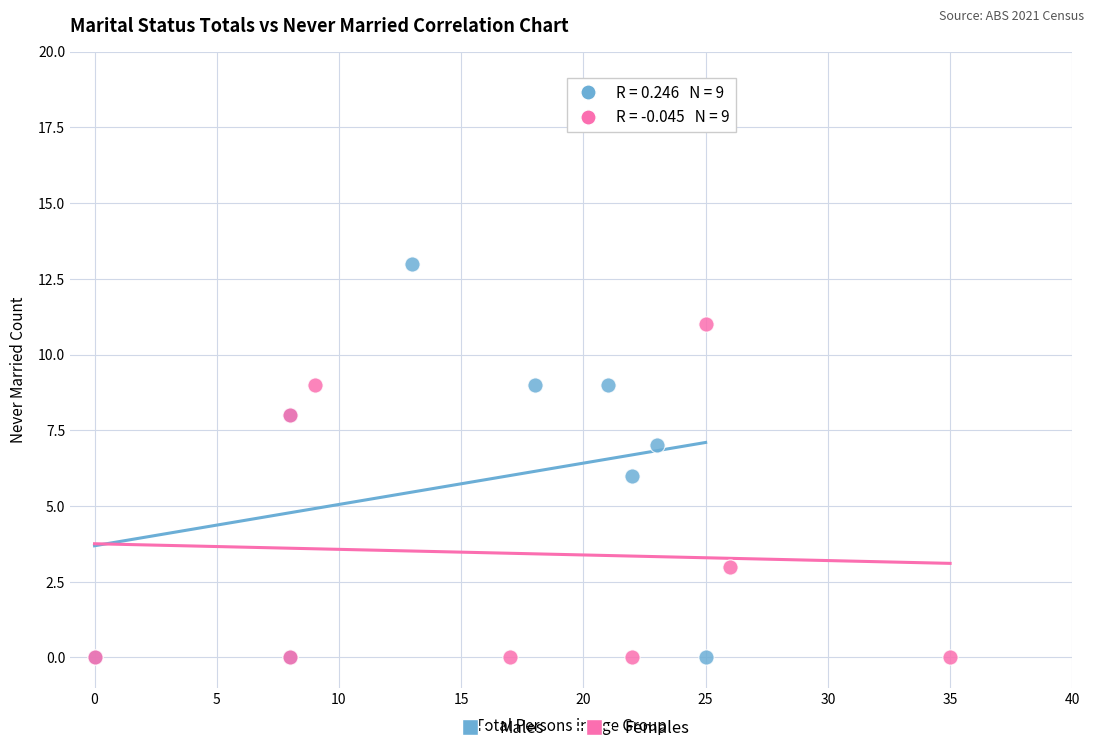

Which series has the largest Y range (max minus min)?

Males